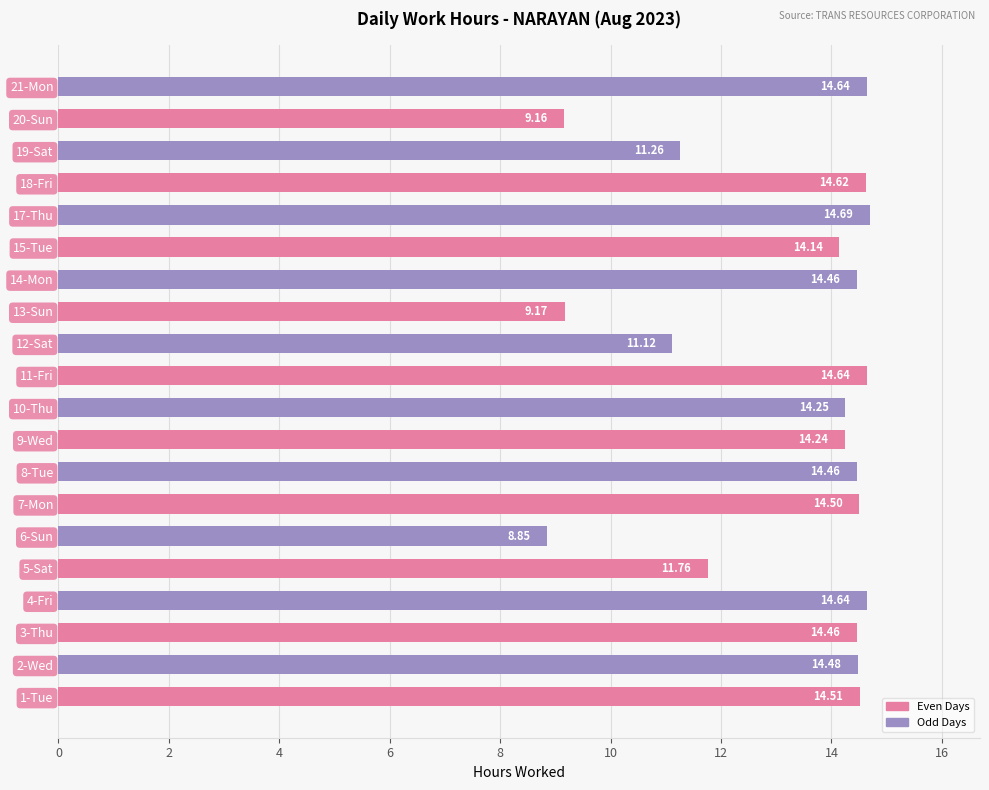

Which category has the highest value across all series?

17-Thu